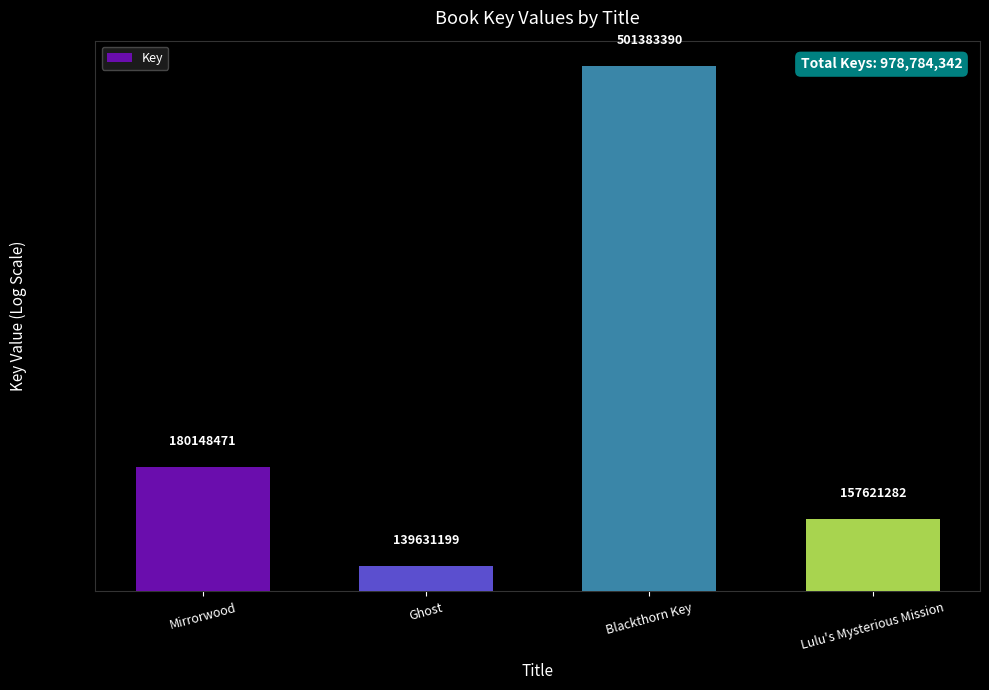

Is it true that the value at Ghost is 139631199?

True